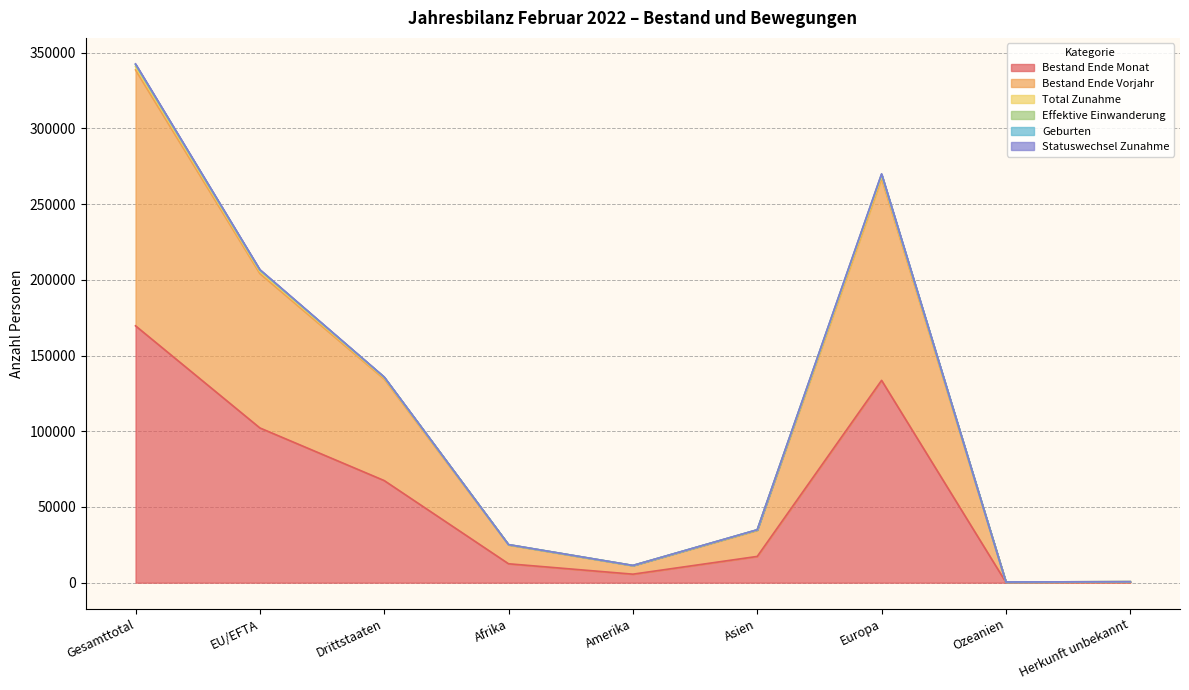

What is the spread (max minus min) of values at Europa?

136414